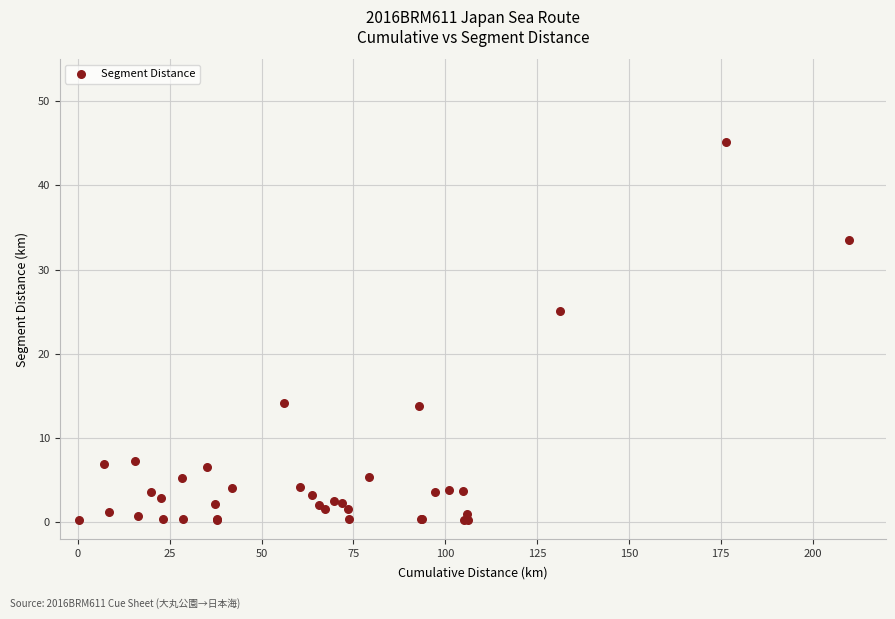

What Y value in the scatter plot is closest to 22?

25.1